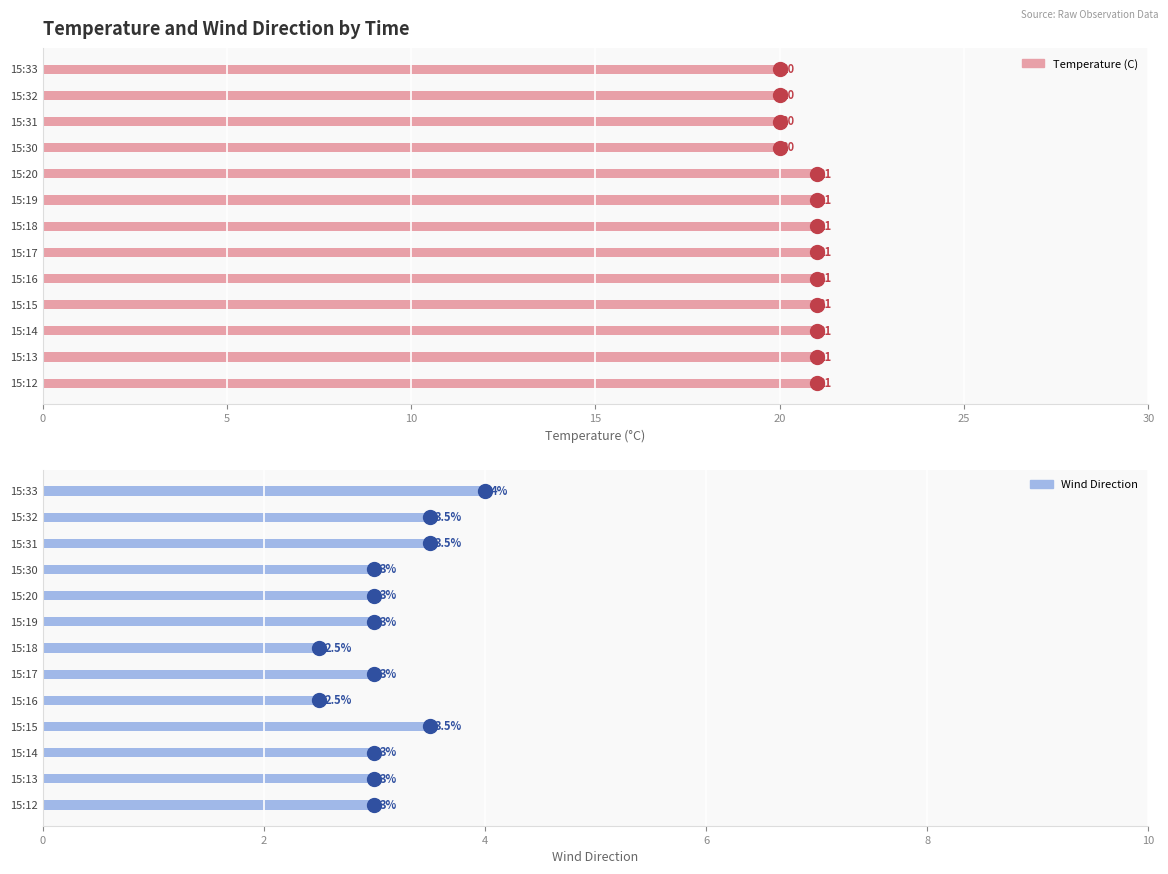

Is the value of Temperature (C) at 15:14 greater than the value of Wind Direction at 15:16?

Yes